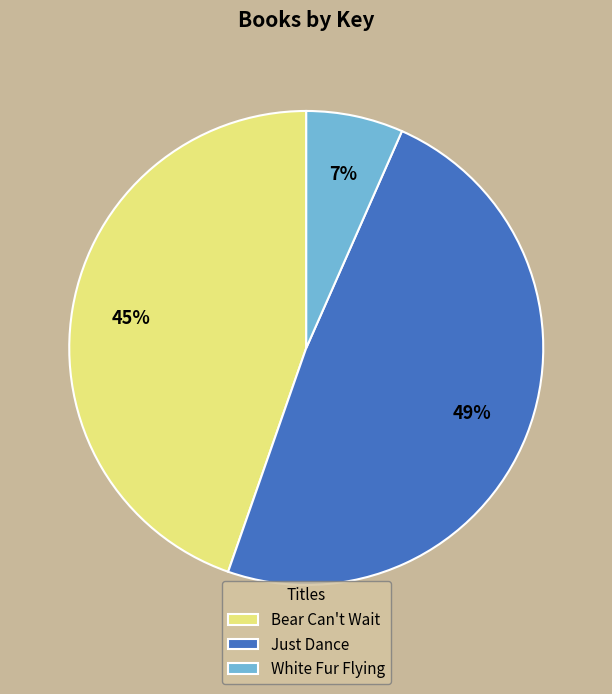

What percentage is the Bear Can't Wait slice, to the nearest percent?

45%